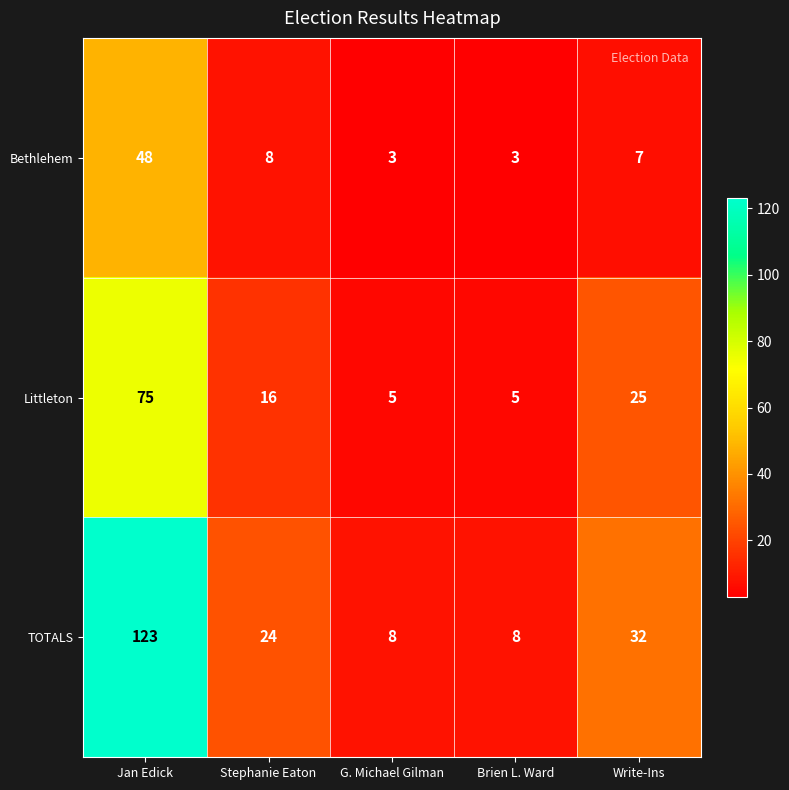

What is the difference between the maximum and minimum values in the Littleton series?

70